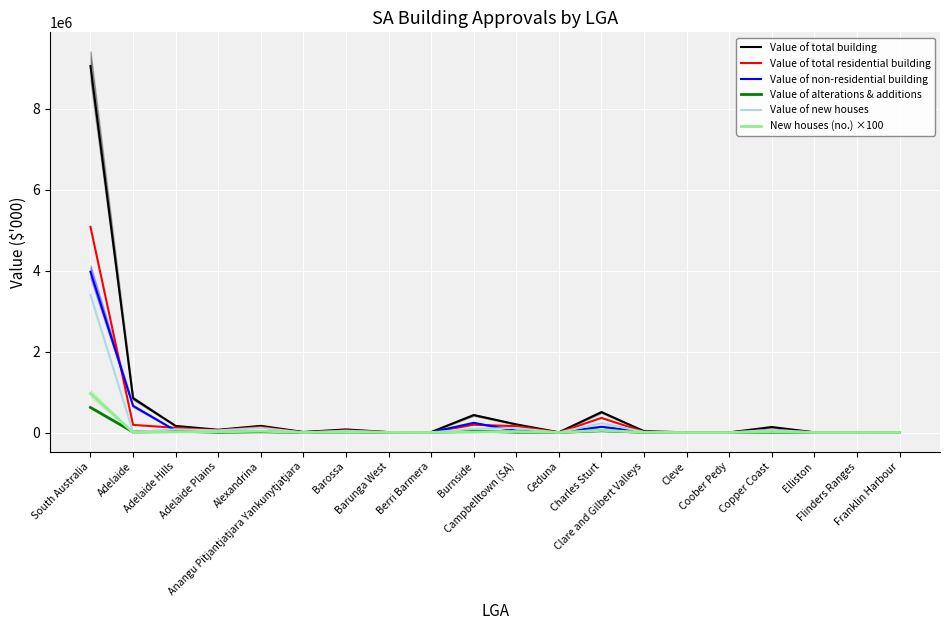

True or false: Value of new houses has a value of 361957.3 at Charles Sturt.

False